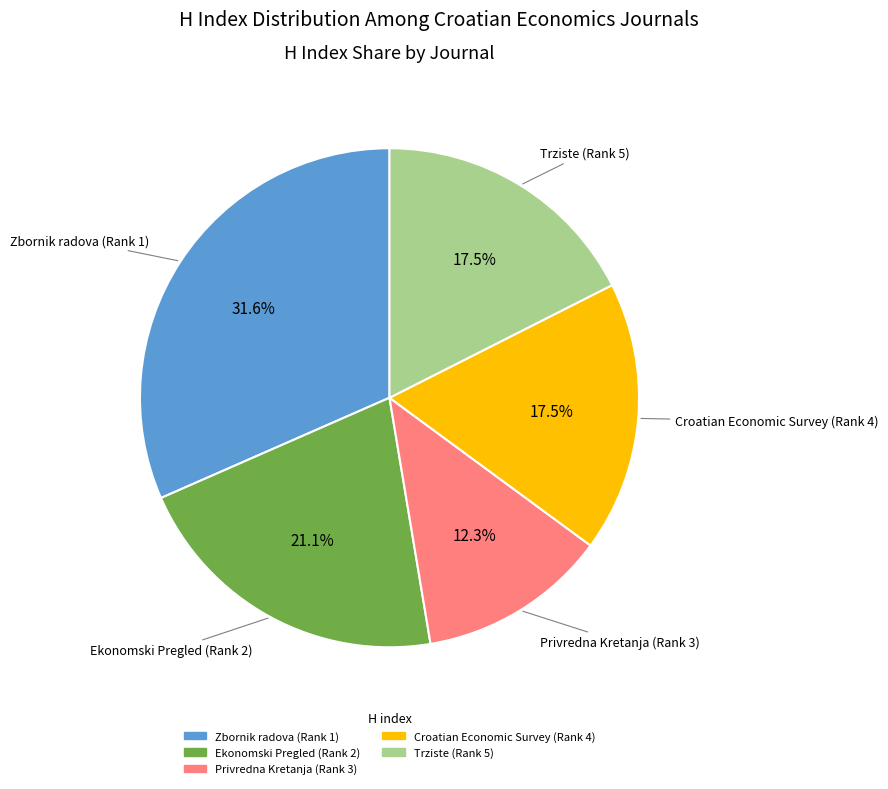

Does Zbornik radova (Rank 1) represent more than half of the total?

No